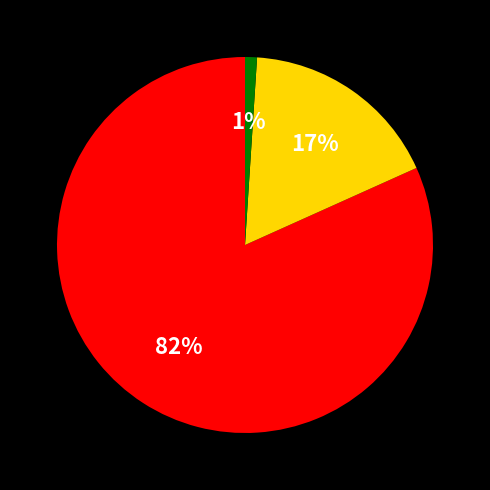

Is there any slice that represents more than half of the pie?

Yes